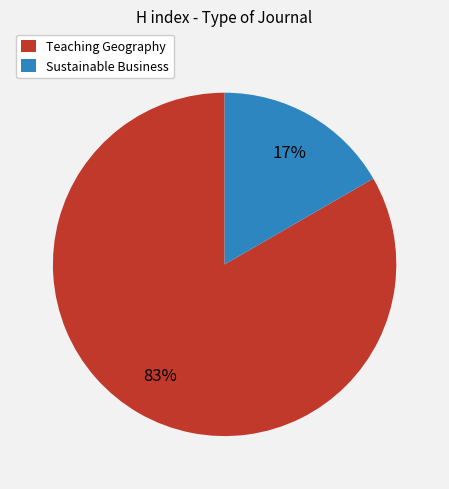

Which slice is the smallest?

Sustainable Business